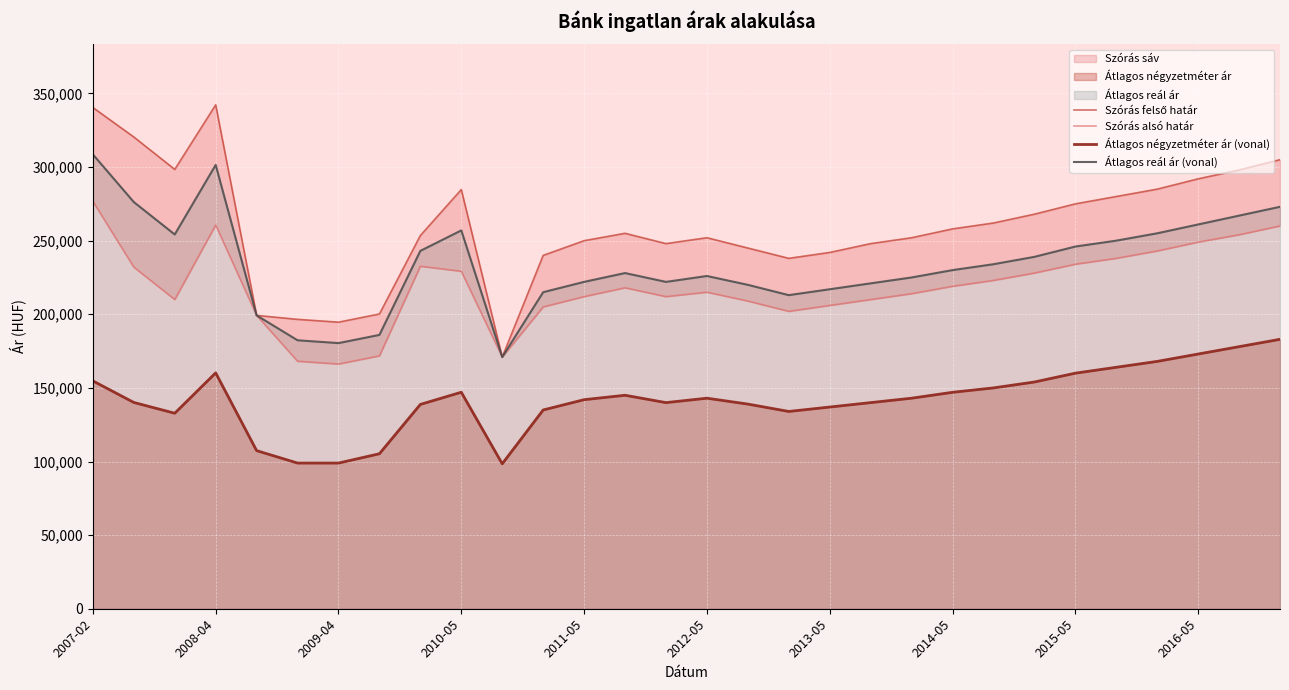

What is the sum of all Szórás alsó határ values?

6568491